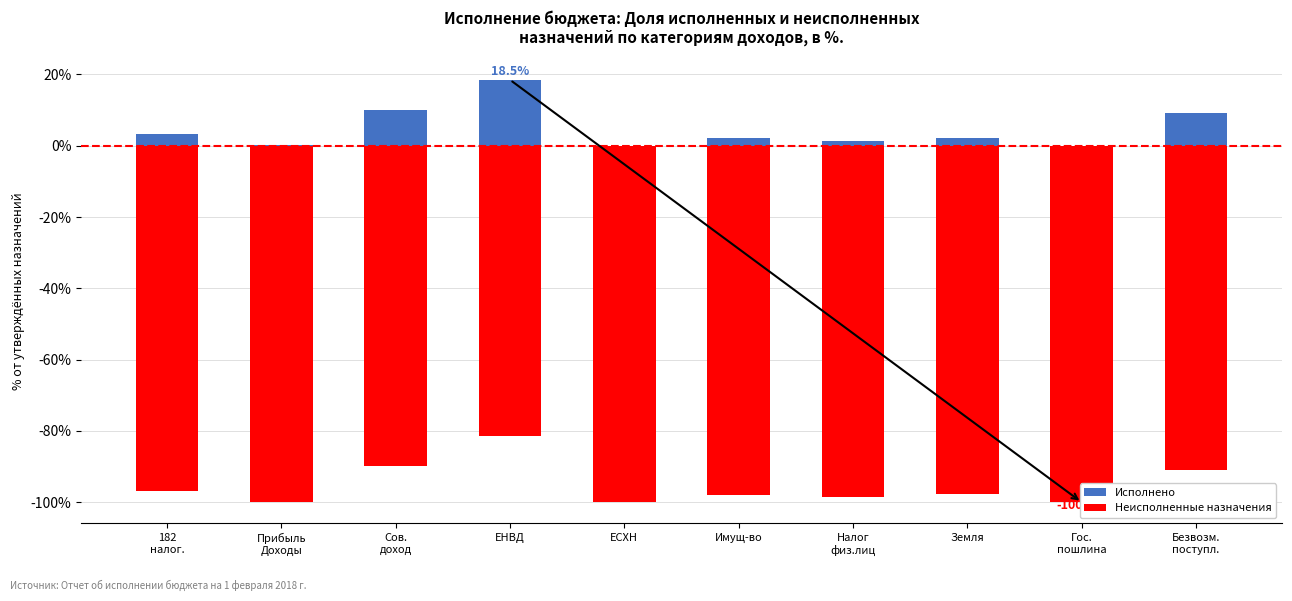

List the series in order of their peak value, highest first.

Исполнено, Неисполненные назначения